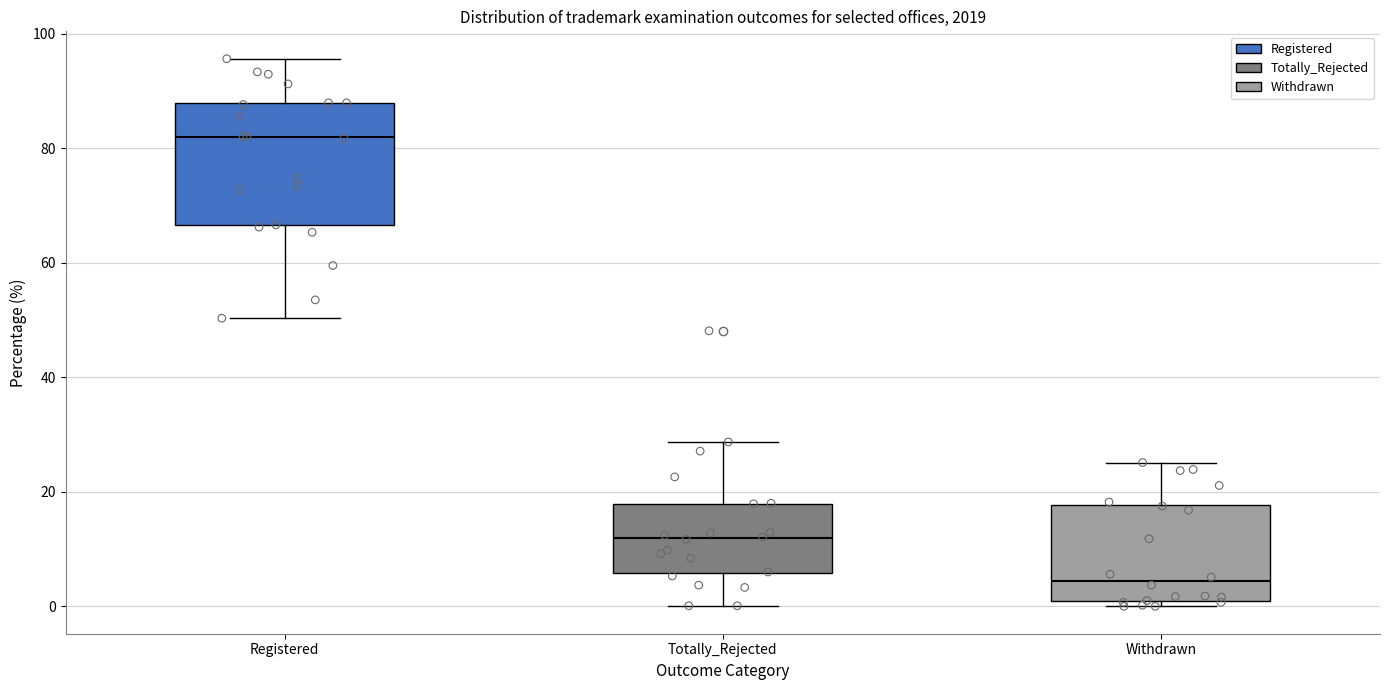

Which box's median line is the highest?

Registered